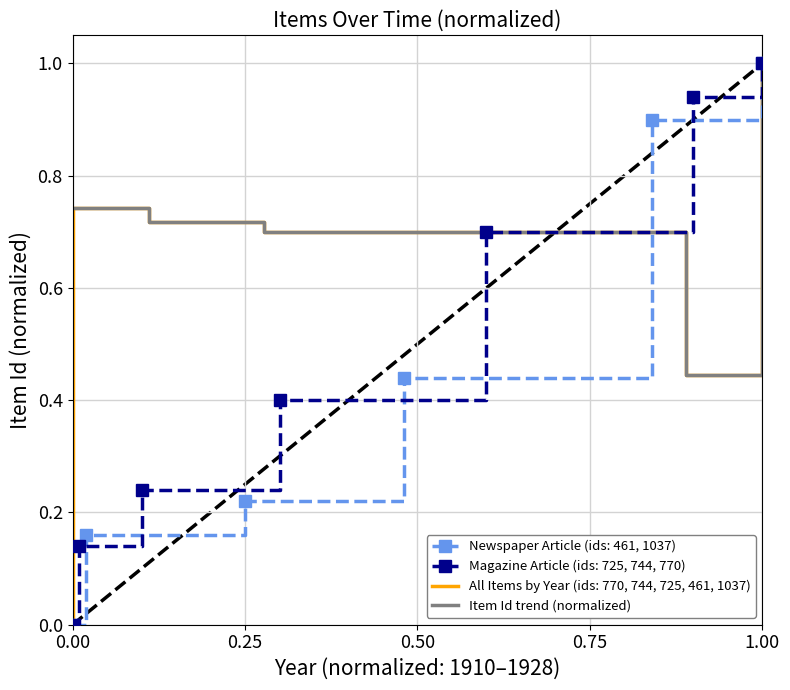

Is it true that Item Id trend (normalized) equals 1.3 at 0.00?

False